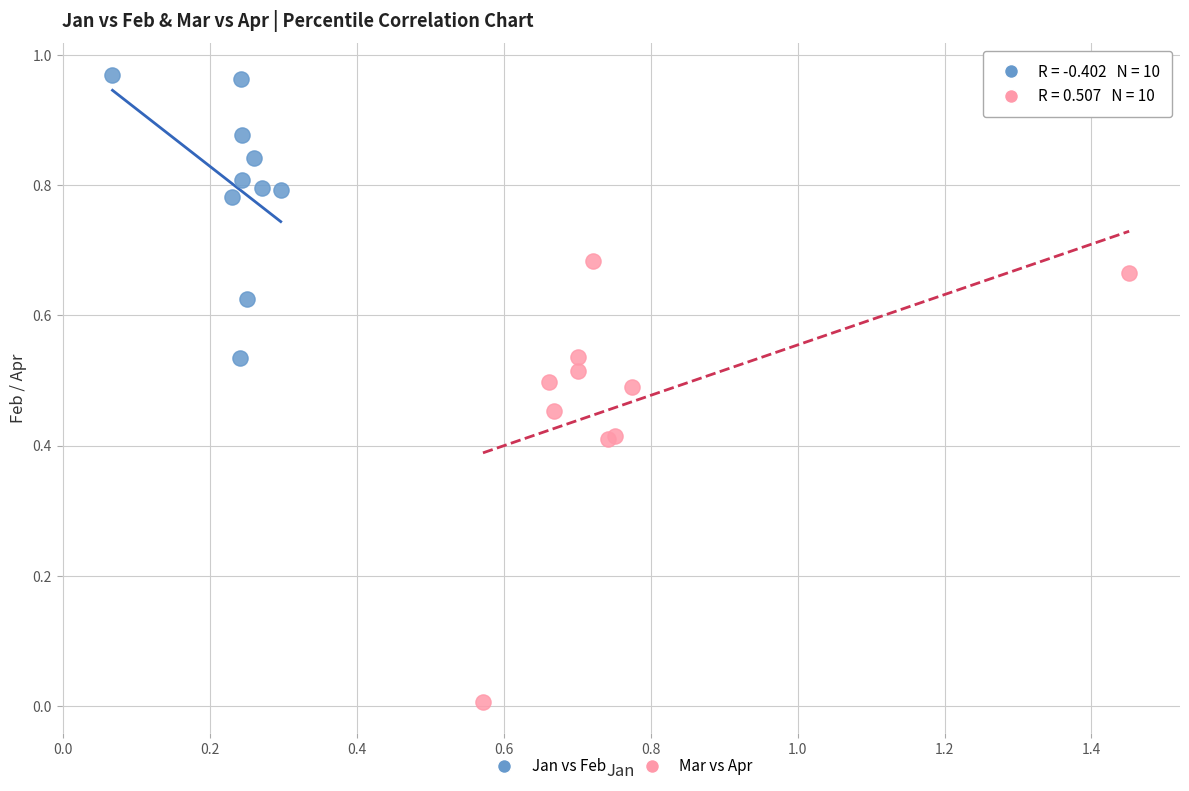

Which series contains the lowest Y value?

Mar vs Apr